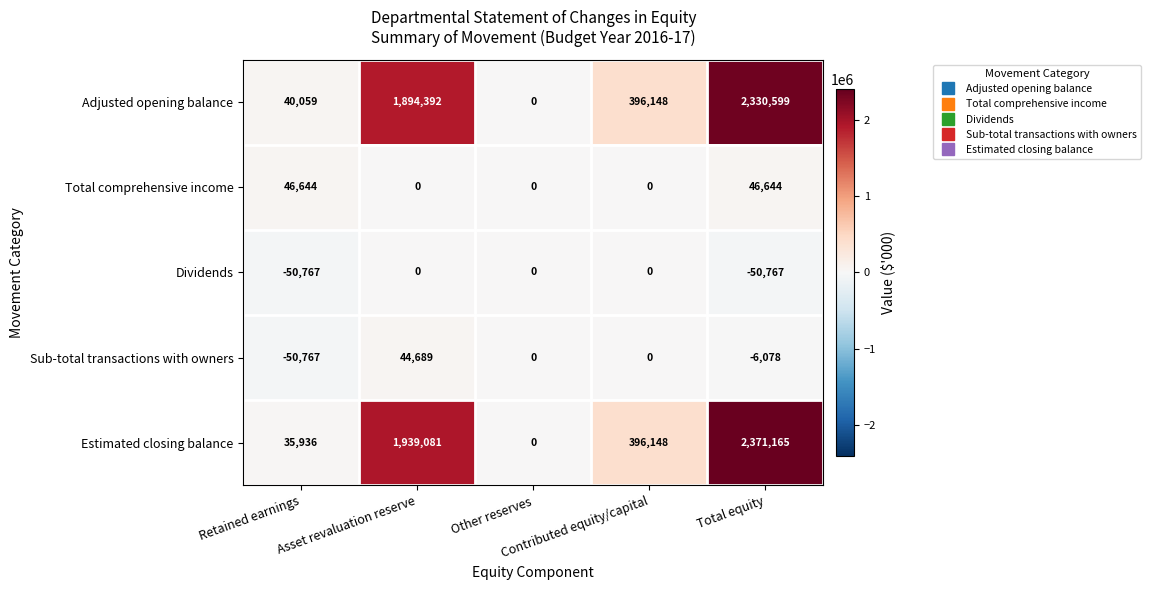

Count the Dividends values in the range -50767 to 0.

5